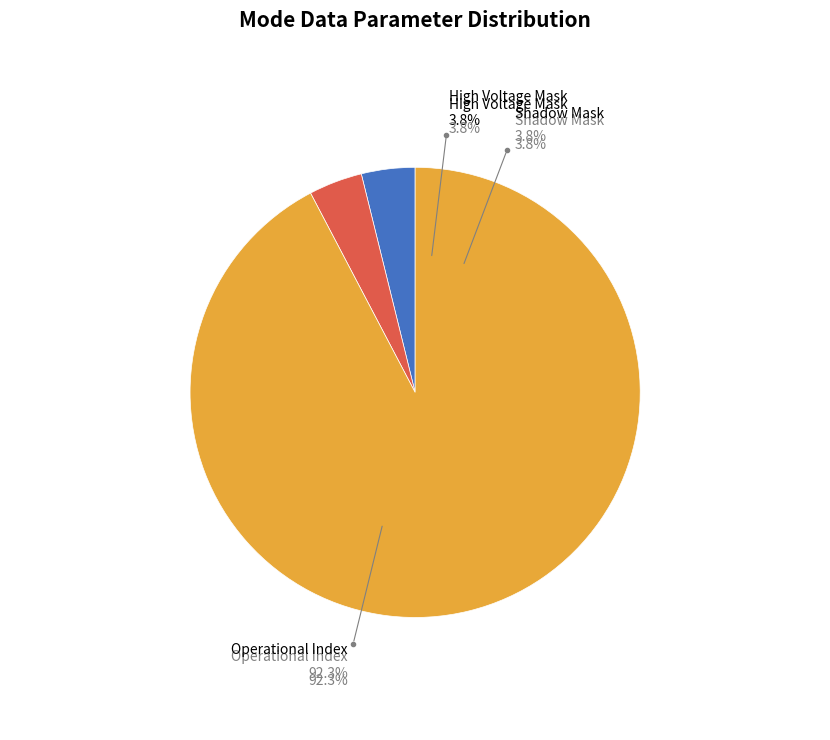

The Polar Angle Index slice represents 10% of the pie. True or false?

False